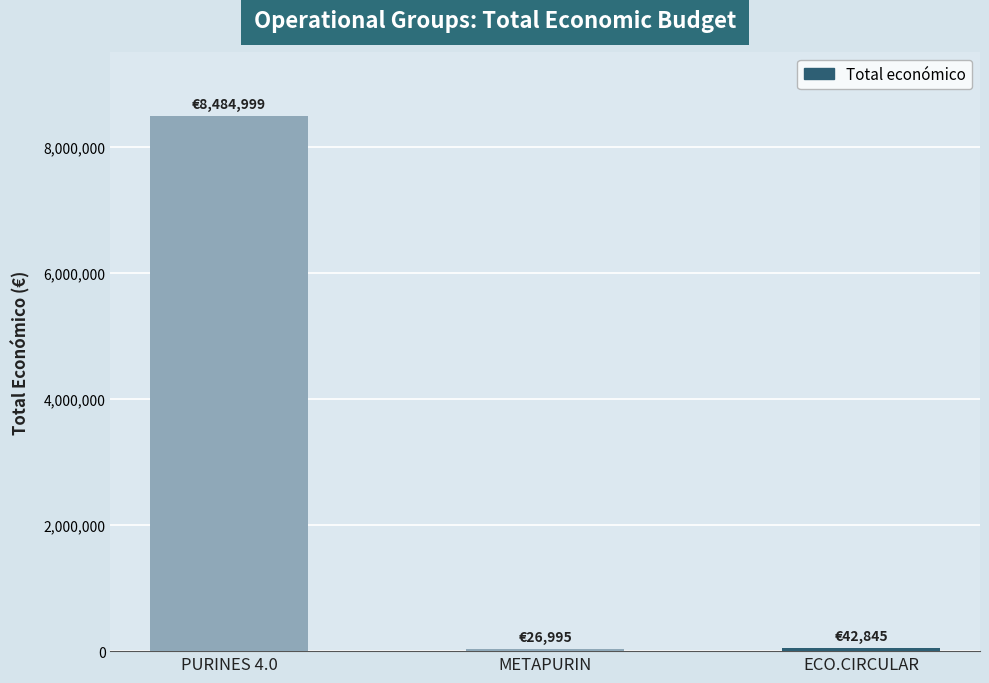

What is the ratio of the value at METAPURIN to the value at ECO.CIRCULAR?

0.6